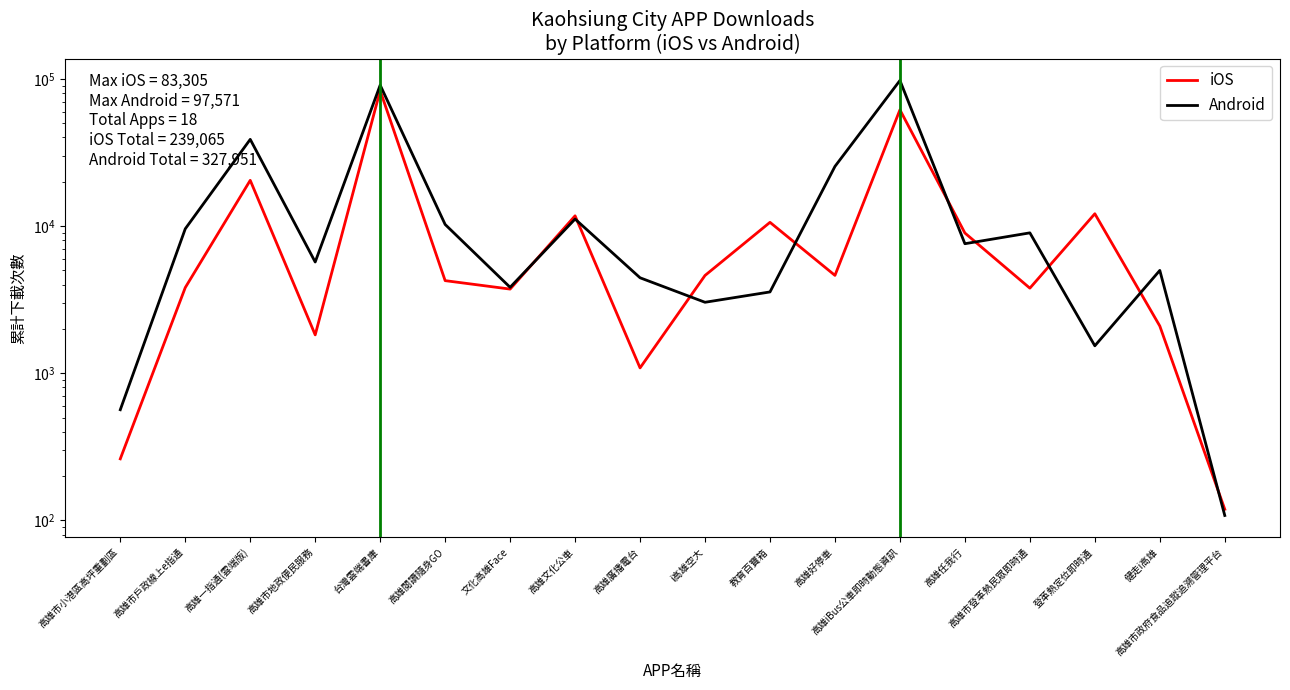

What is the label of the 7th point from the left?

文化高雄Face